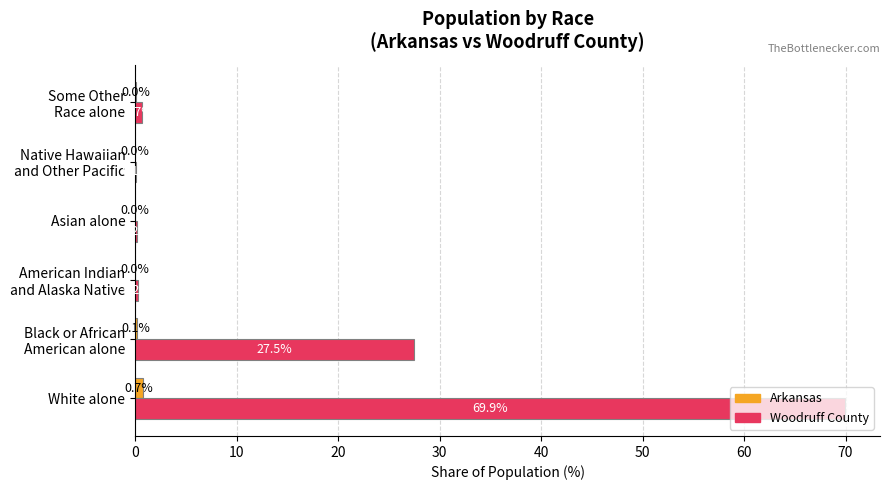

The value of Woodruff County at White alone is 69.9. True or false?

True